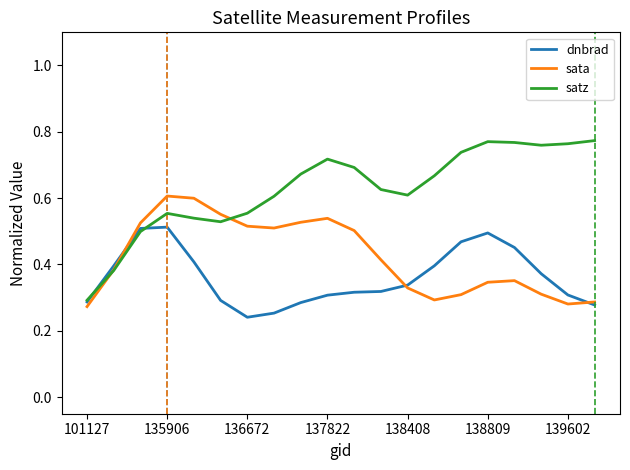

Rank the series by their maximum value, from lowest to highest.

dnbrad, sata, satz